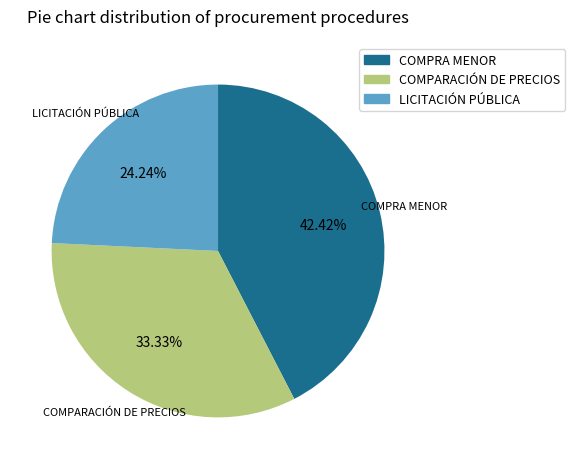

How many slices are in this pie chart?

3